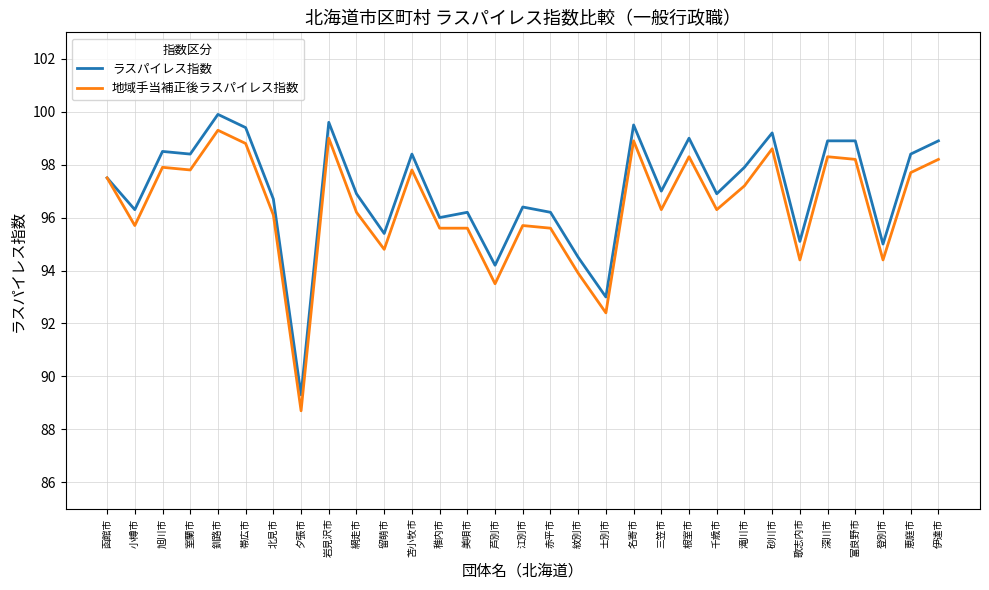

What is the approximate value of ラスパイレス指数 at 北見市?

96.7